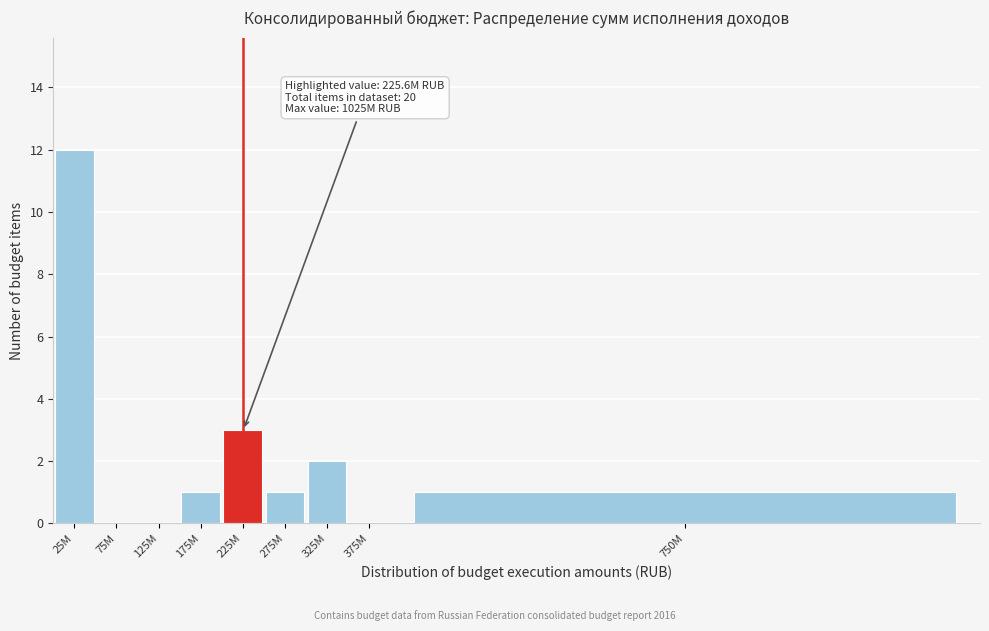

Reading left to right, extract all data points from this chart.

25M=12	75M=0	125M=0	175M=1	225M=3	275M=1	325M=2	375M=0	750M=1